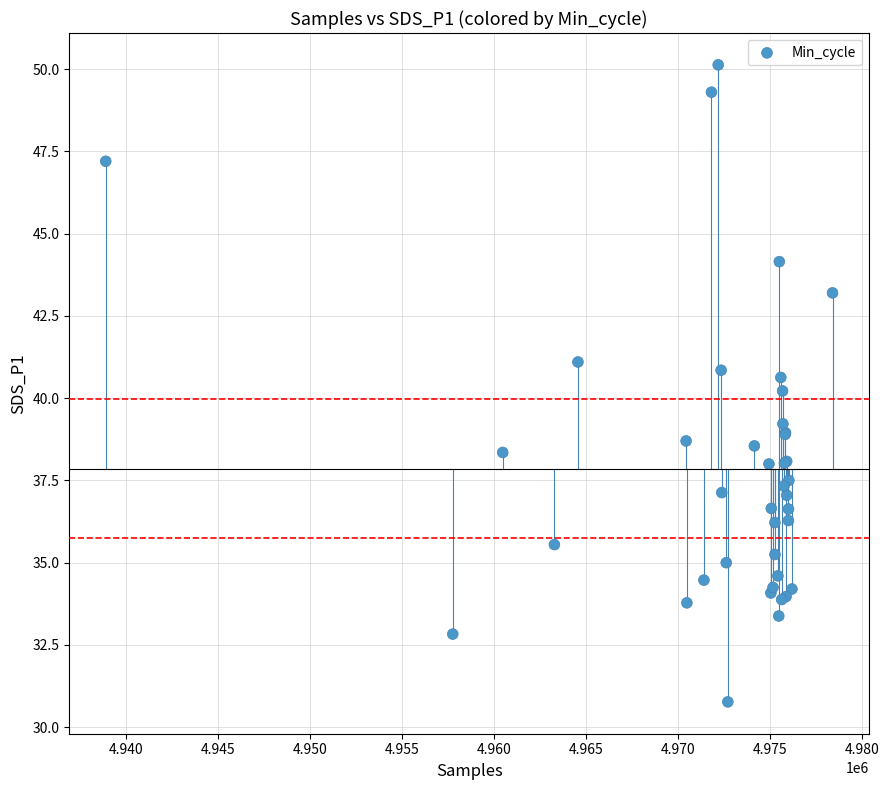

What Y value in the scatter plot is closest to 40?

40.2